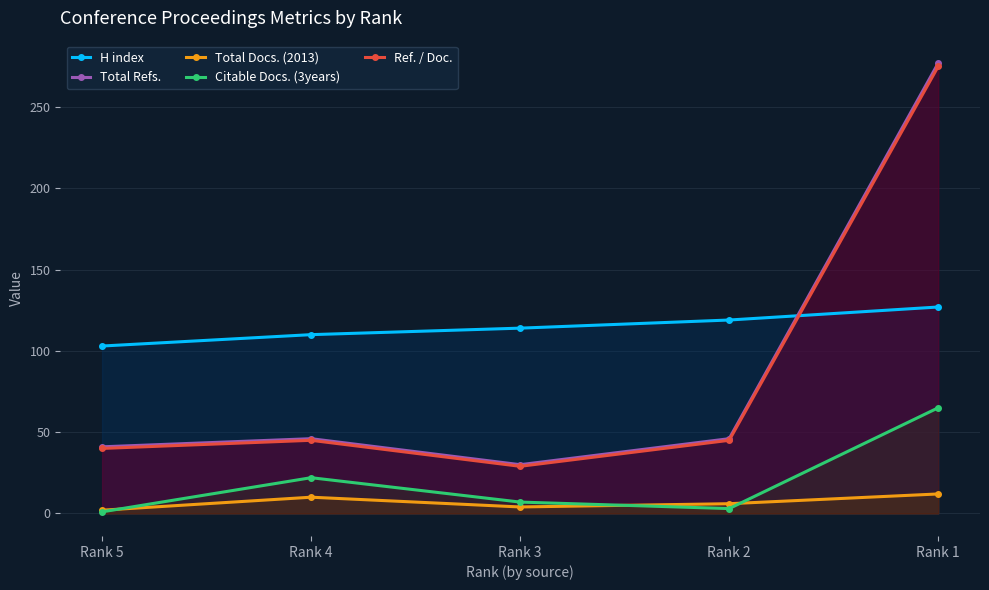

List the series in order of their peak value, lowest first.

Total Docs. (2013), Citable Docs. (3years), H index, Ref. / Doc., Total Refs.